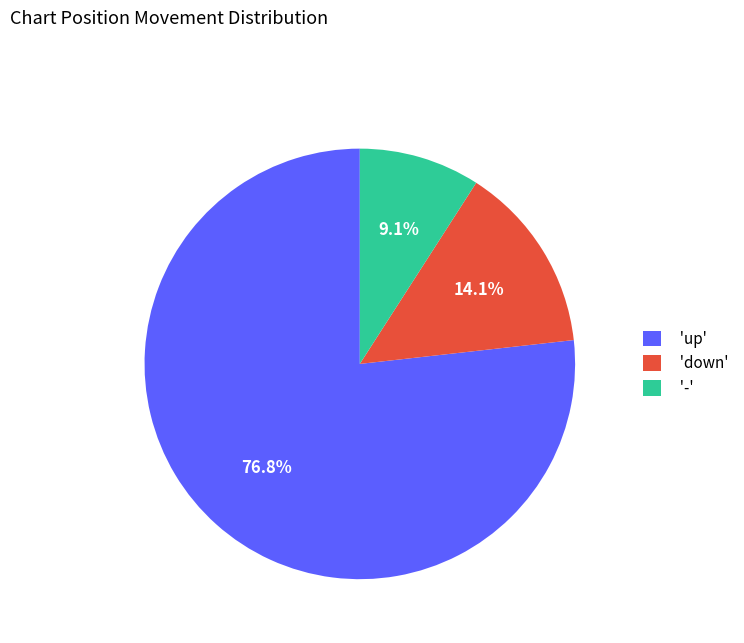

Is the sum of 'down' and '-' greater than half?

No